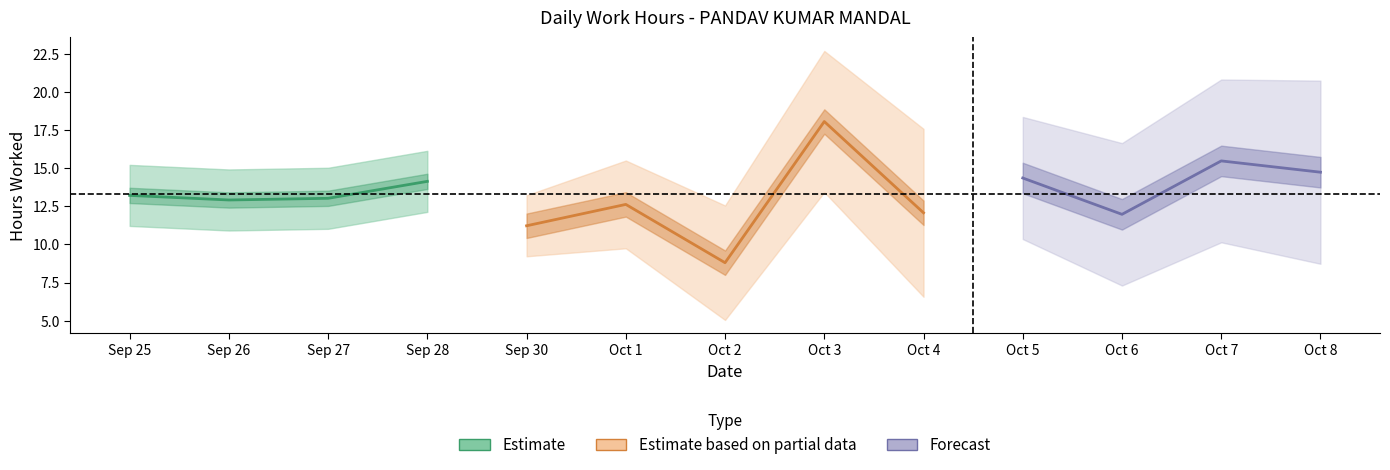

What position from the left is 30?

5